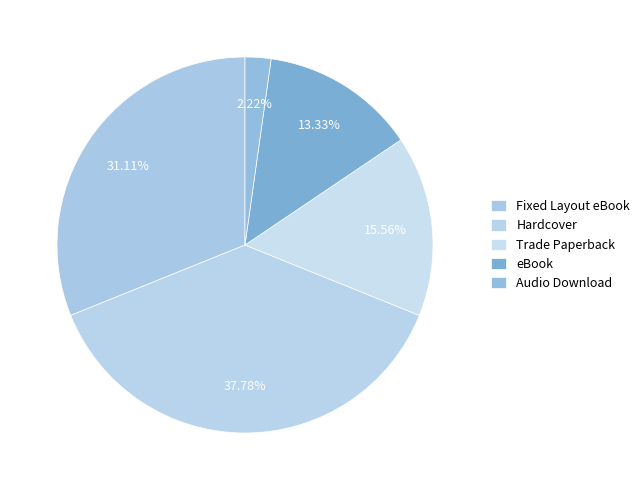

What percentage is the Trade Paperback slice, to the nearest percent?

16%